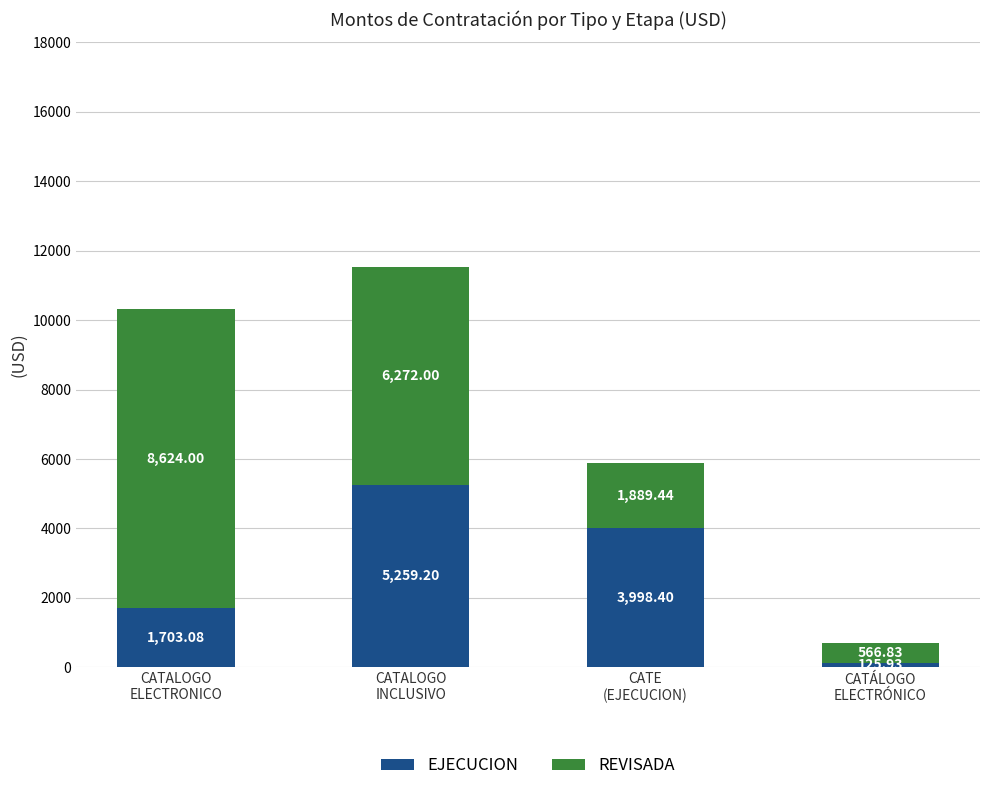

What is the average value of the EJECUCION series?

2771.7